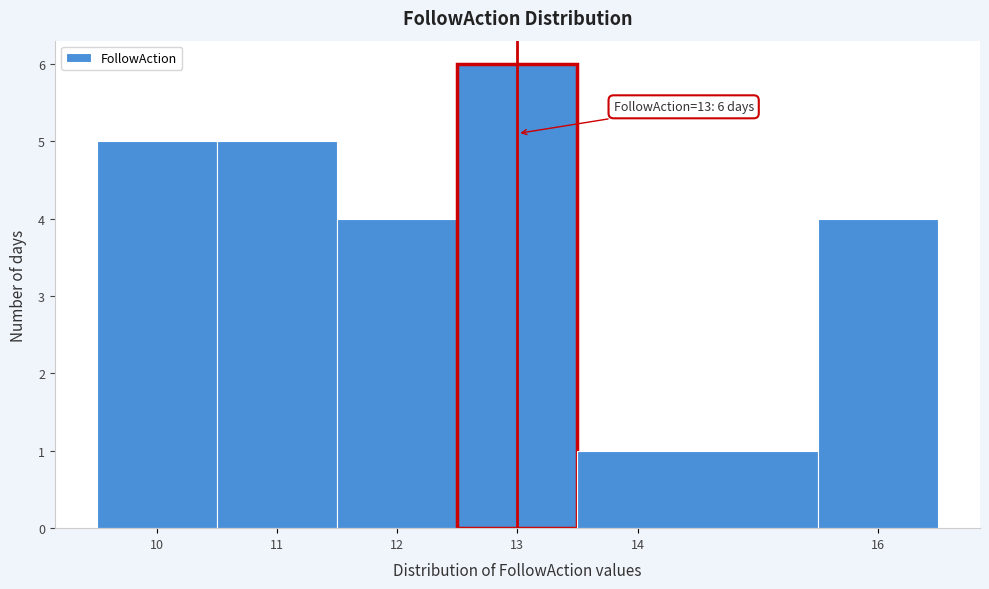

Over which range of the x-axis is the bar tallest?

12.5 to 13.5